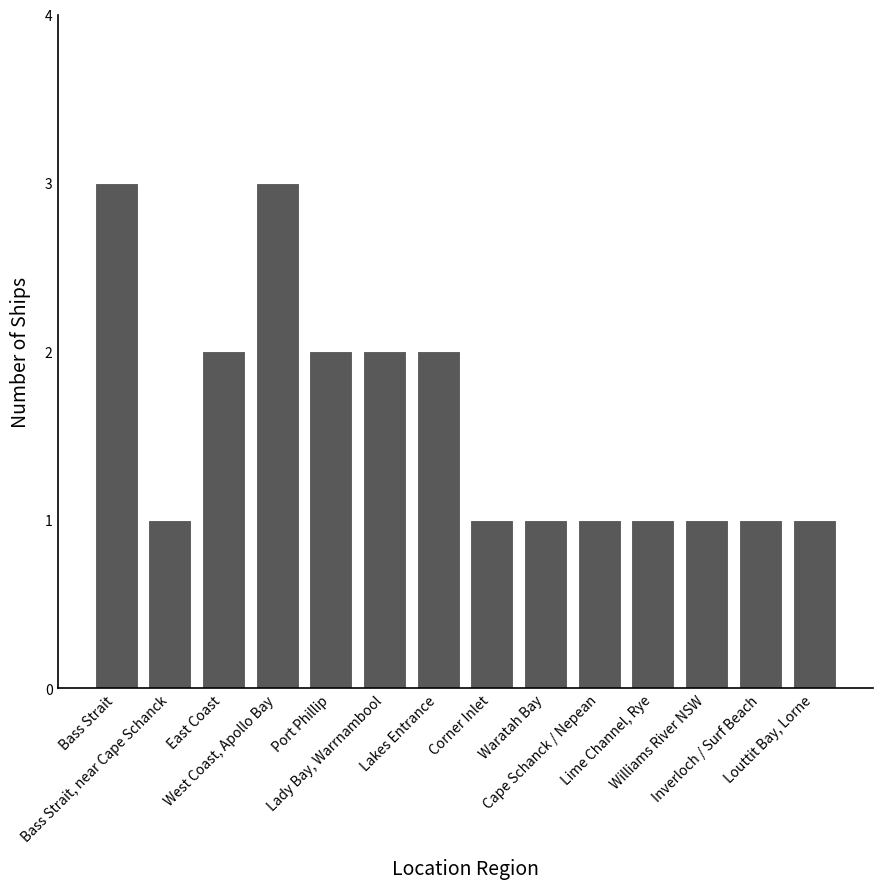

How many values are between 1 and 2?

12